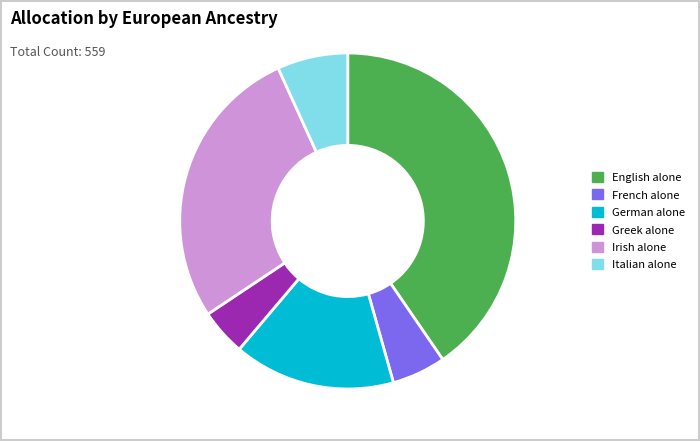

Is there any slice that represents more than half of the pie?

No